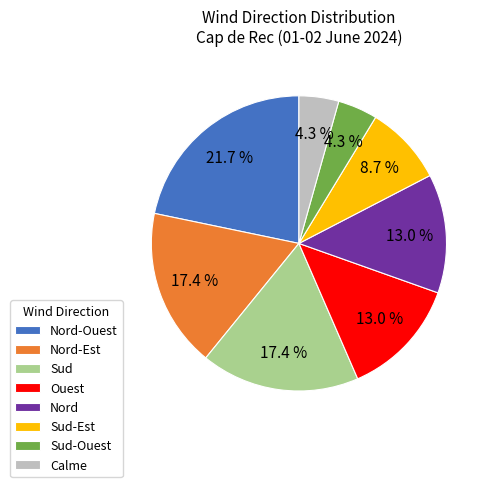

To the nearest percent, what is the average slice percentage?

12%